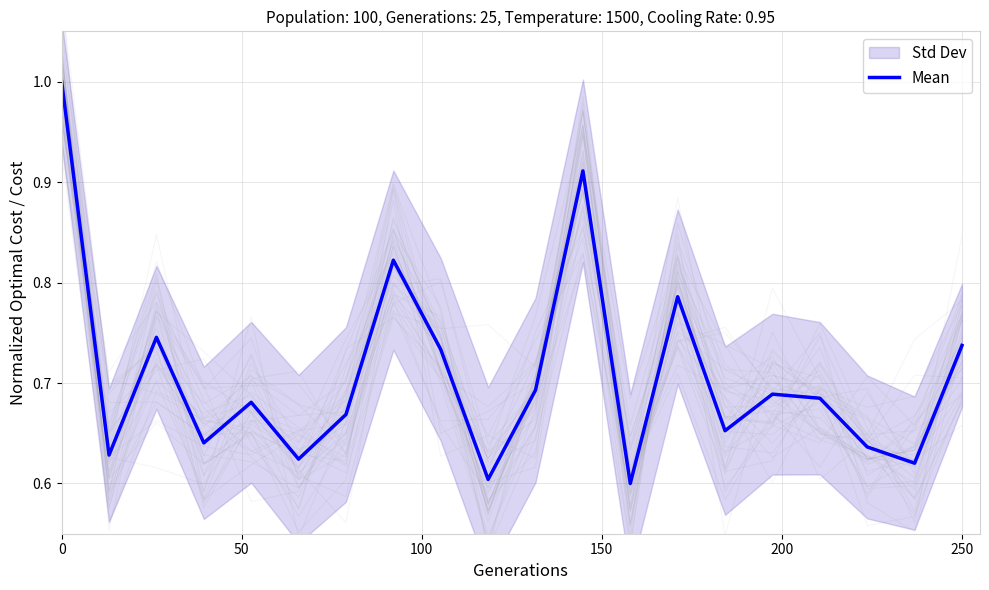

Does the chart have visible grid lines?

Yes